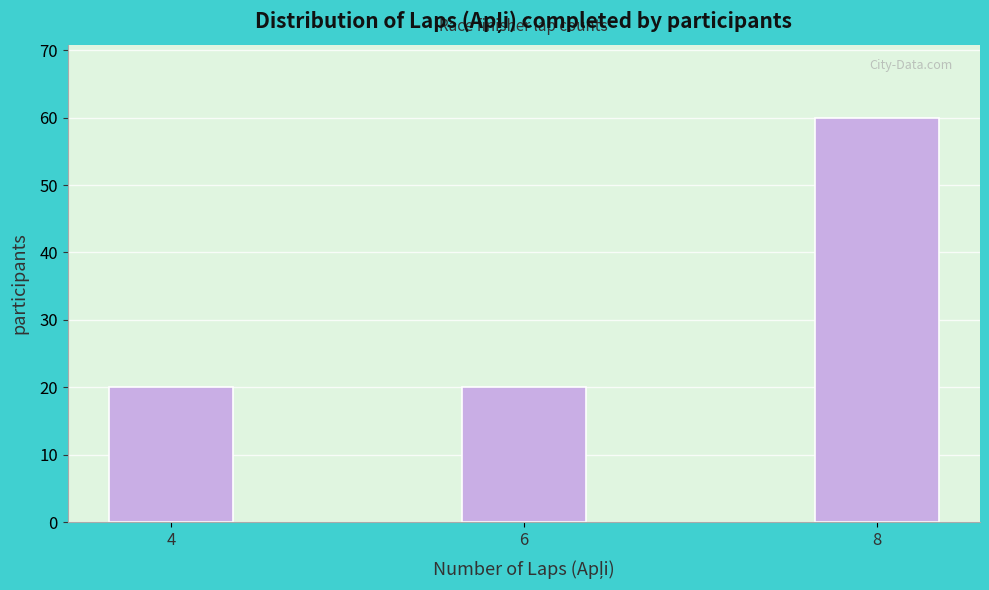

Reading right to left, extract all data points from this chart.

60	20	20